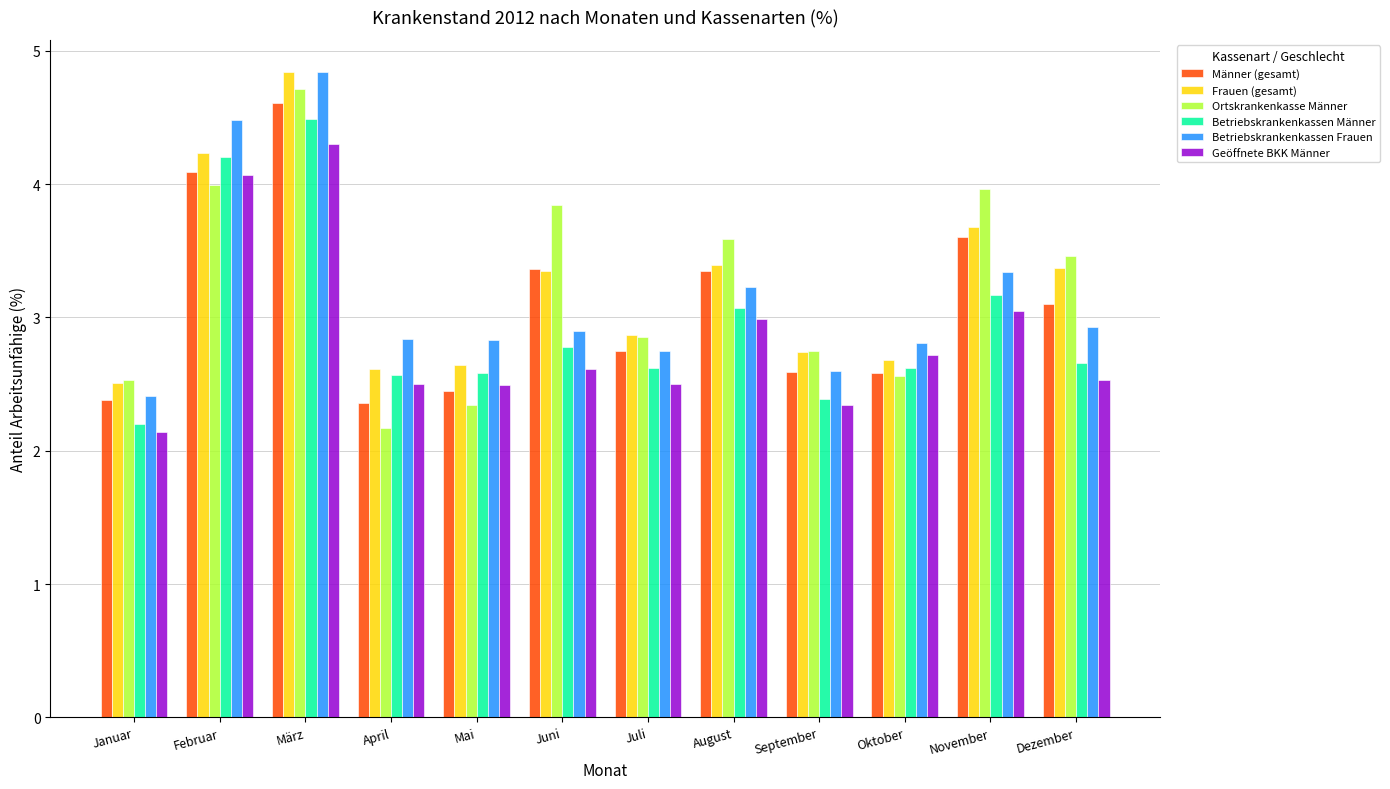

What is the value of the Männer (gesamt) bar at the 7th from the left?

2.8